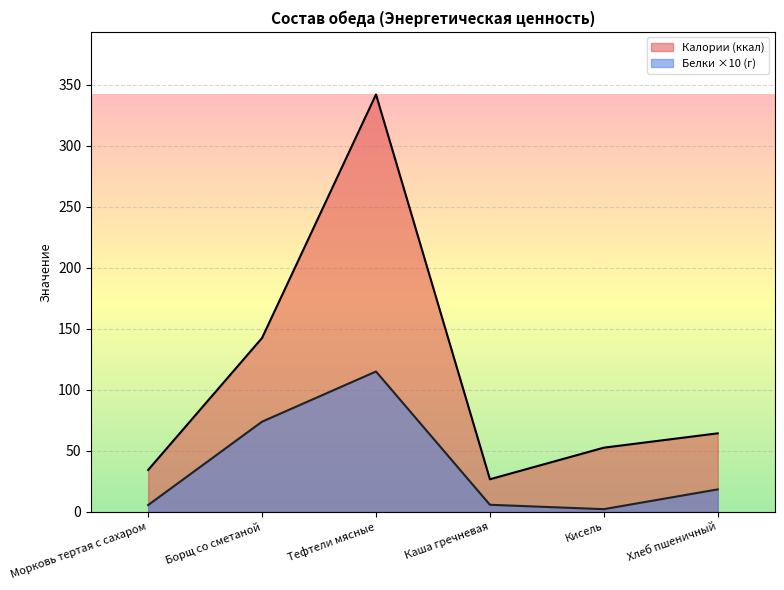

The value of Белки (г) at Морковь тертая с сахаром is 3.7. True or false?

False